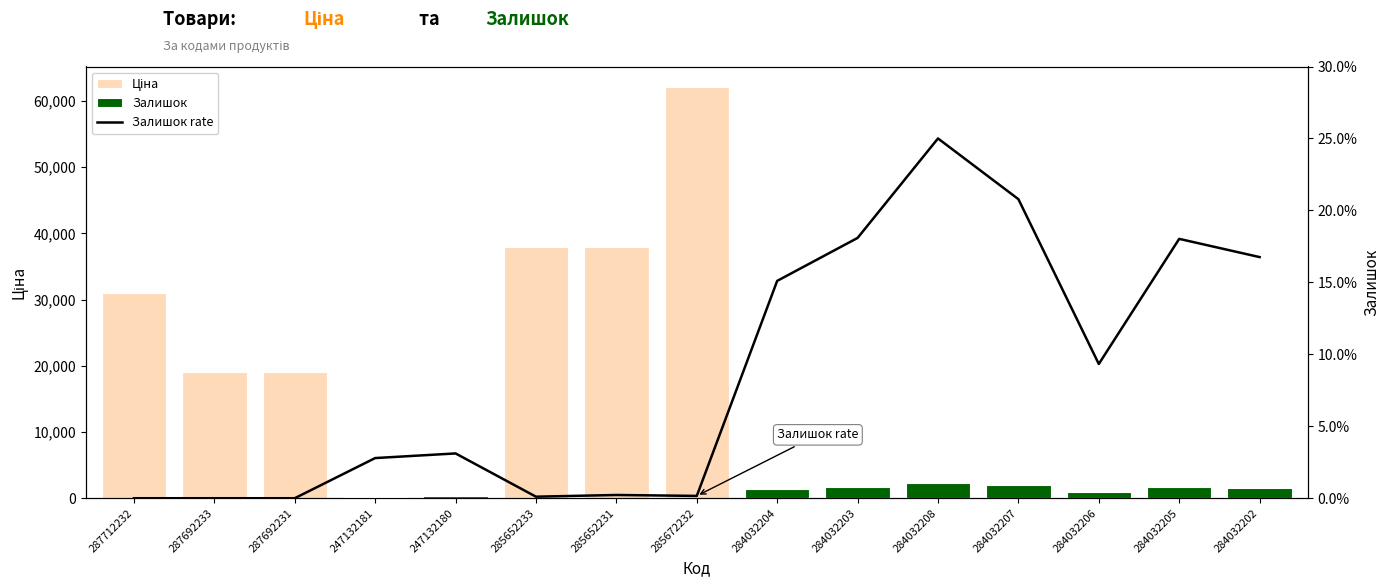

True or false: Залишок has a value of 1685.0 at 284032203.

True